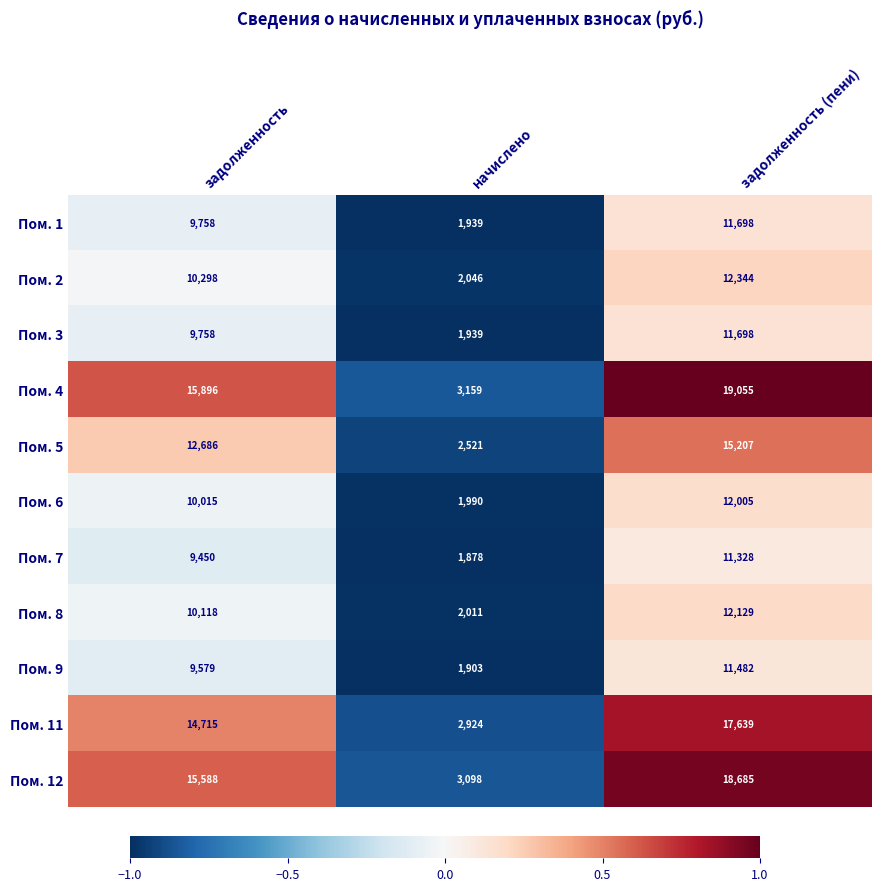

At which category is the sum across all series the highest?

задолженность (пени)